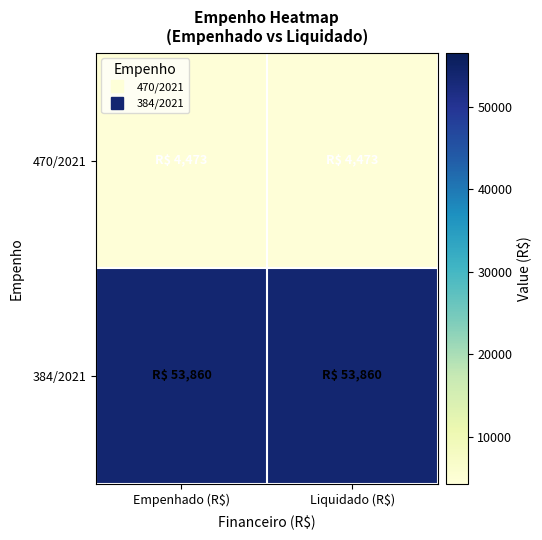

Which series has the largest range (max minus min)?

470/2021